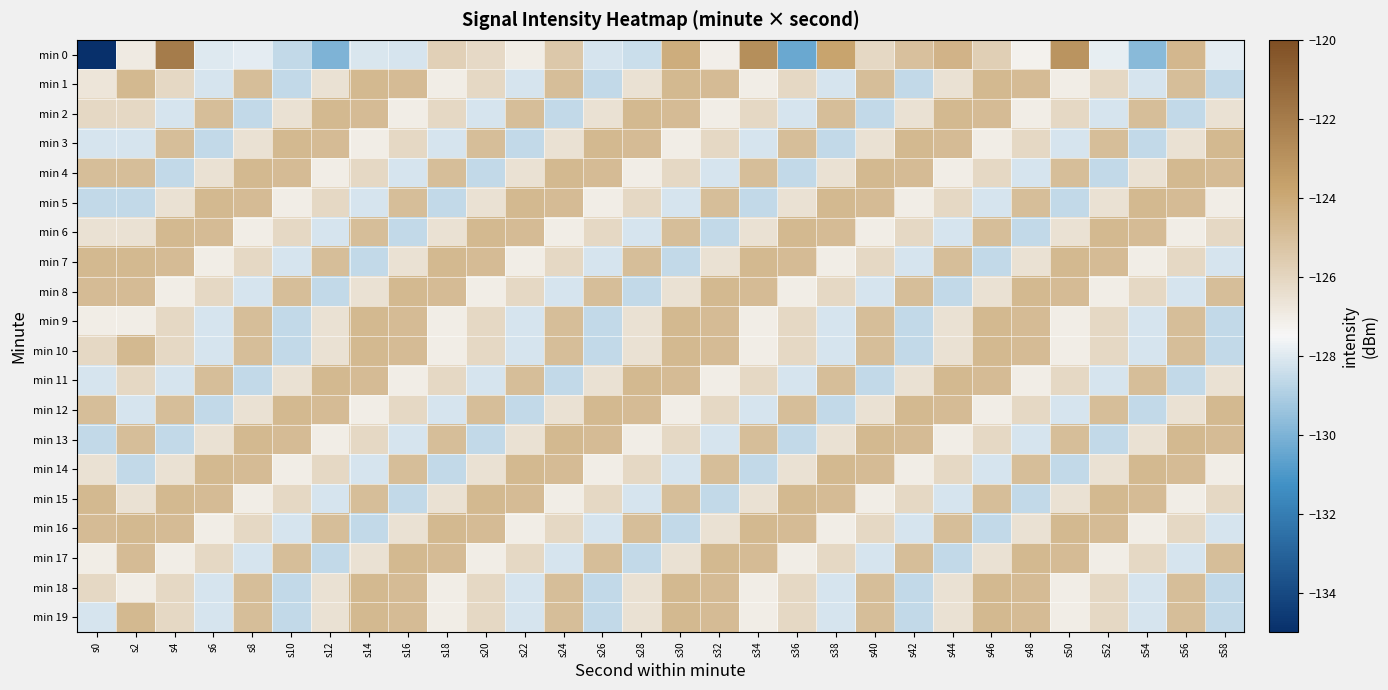

Rank the series at s8 from lowest to highest value.

min 2, min 11, min 8, min 17, min 0, min 6, min 15, min 3, min 12, min 7, min 16, min 1, min 9, min 10, min 18, min 19, min 5, min 14, min 4, min 13